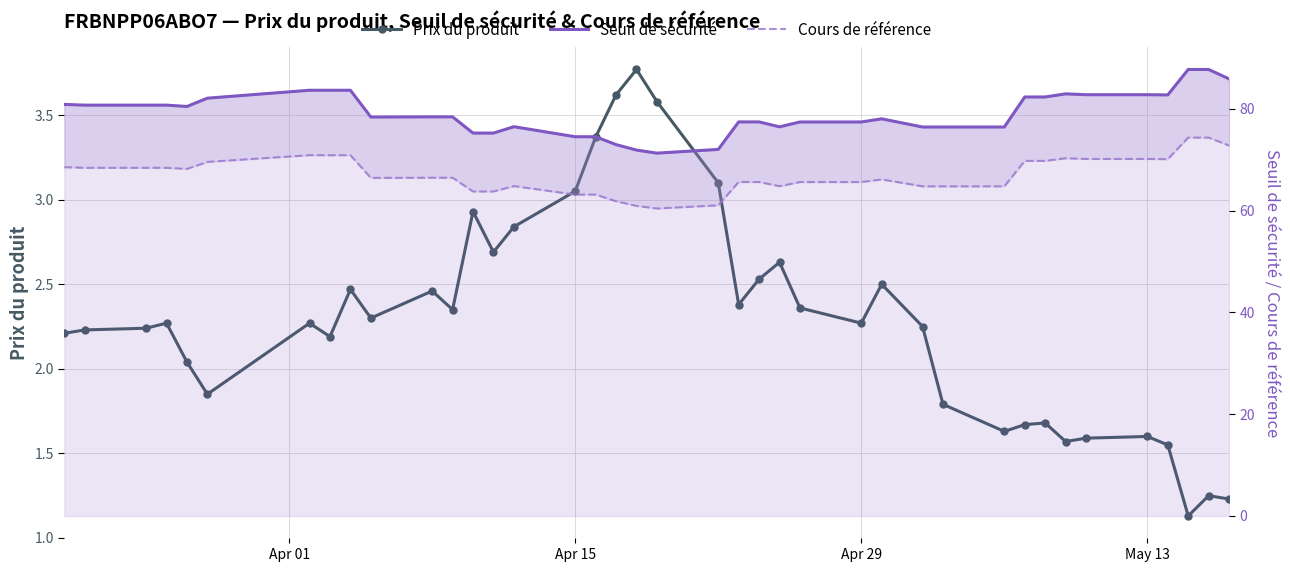

Is it true that Cours de référence equals 122.5 at May 13?

False